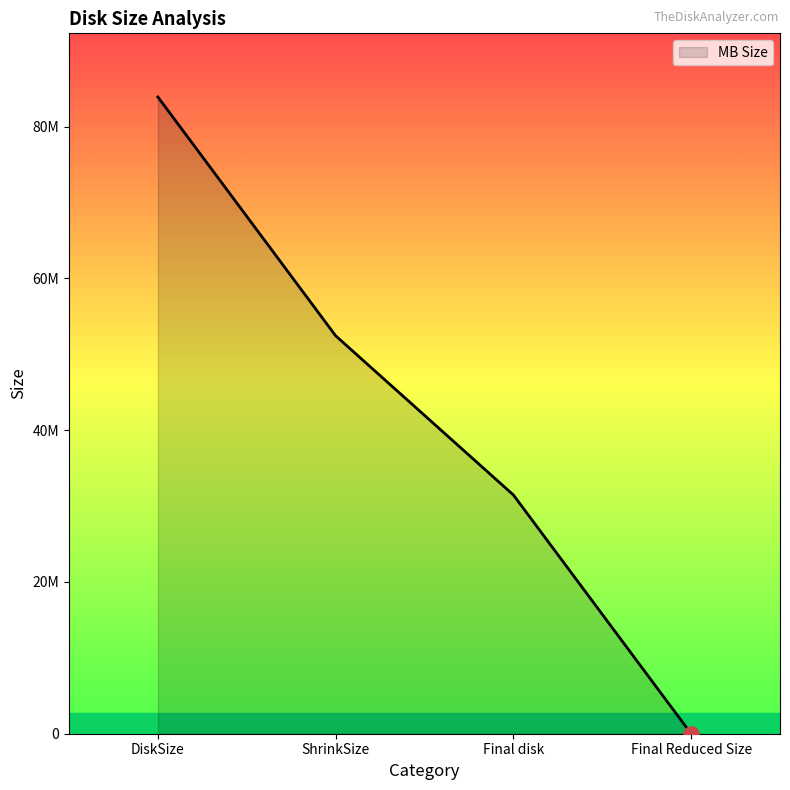

What is the change in value from ShrinkSize to Final Reduced Size?

-52428785